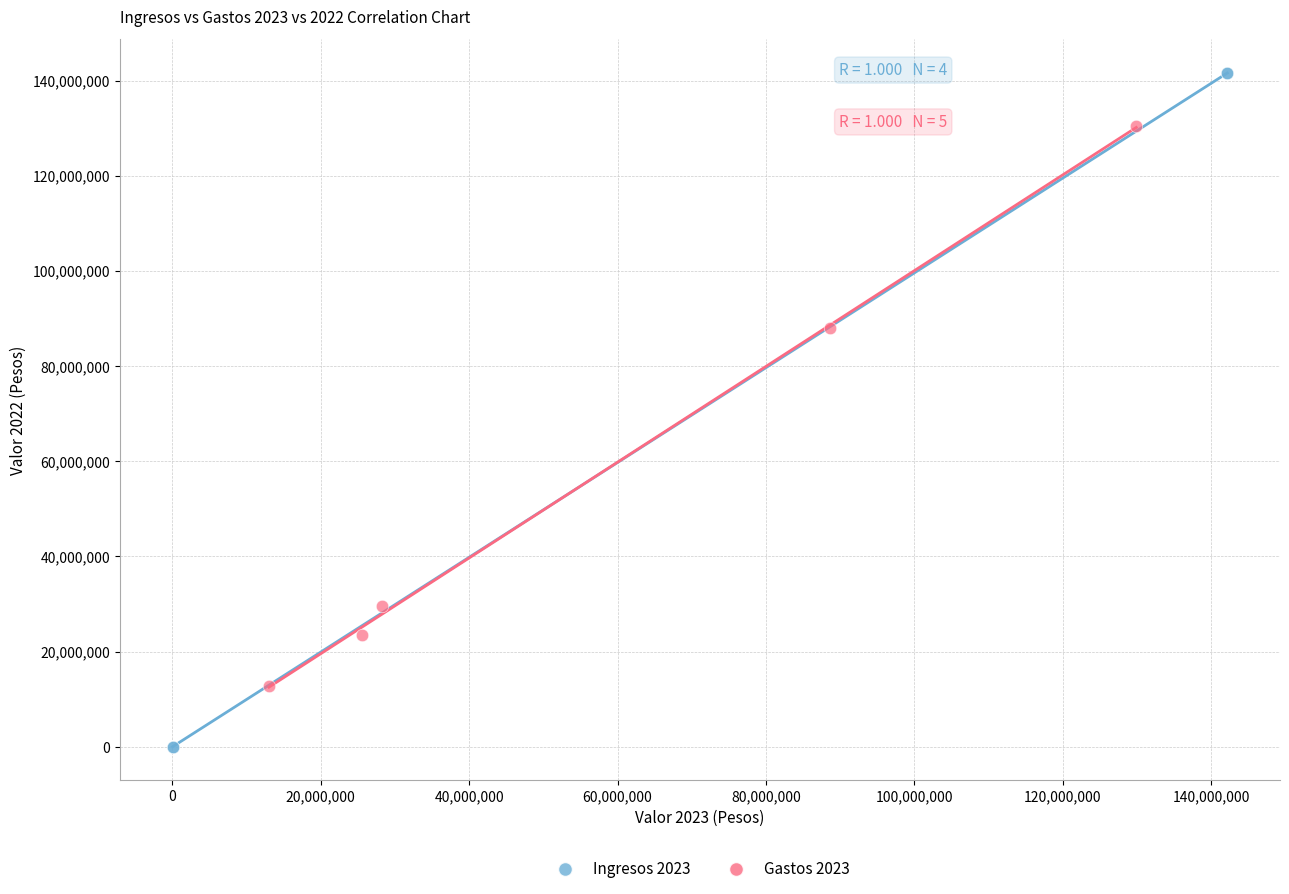

Which series reaches the minimum Y coordinate?

Ingresos 2023